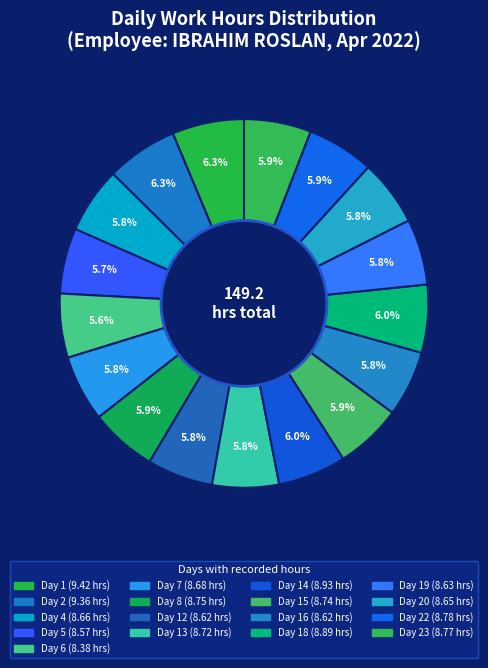

Count the number of slices in the pie.

17